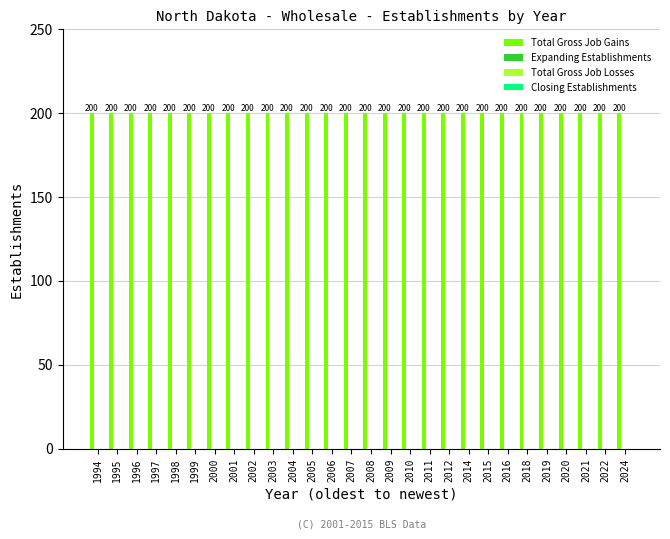

Which series has the largest total across all categories?

Total Gross Job Gains